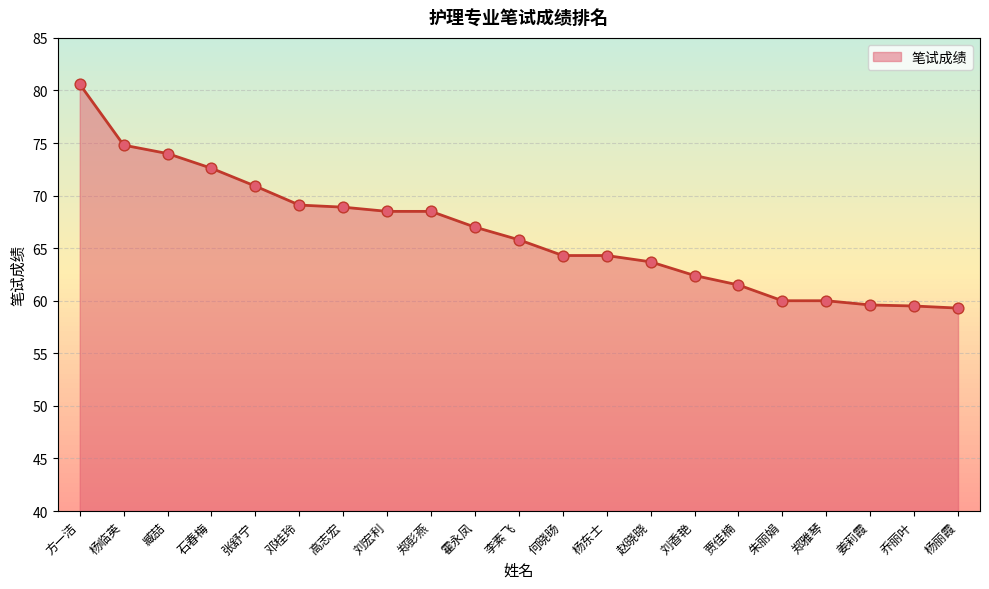

What is the ratio of the value at 霍永凤 to the value at 刘宏利?

1.0